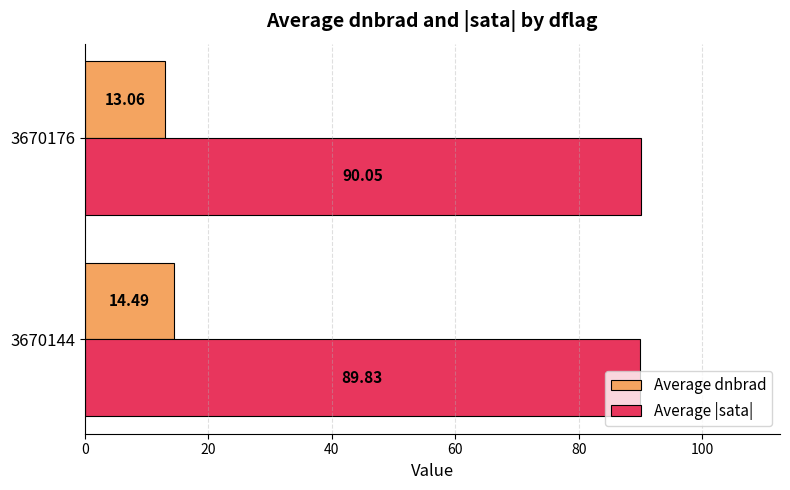

Between 3670144 and 3670176, which series saw the biggest shift?

Average dnbrad